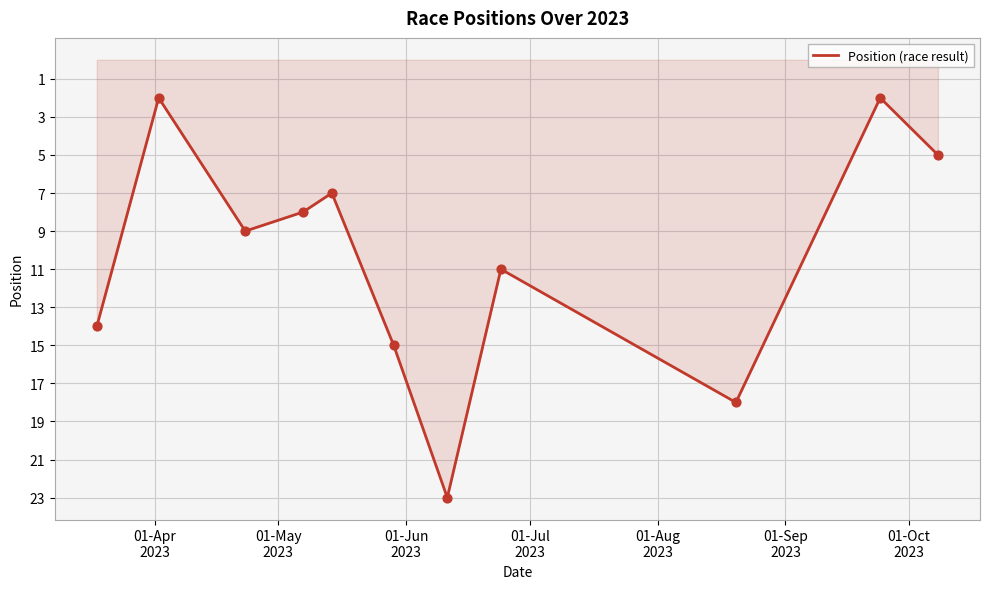

What is the greatest value displayed?

23